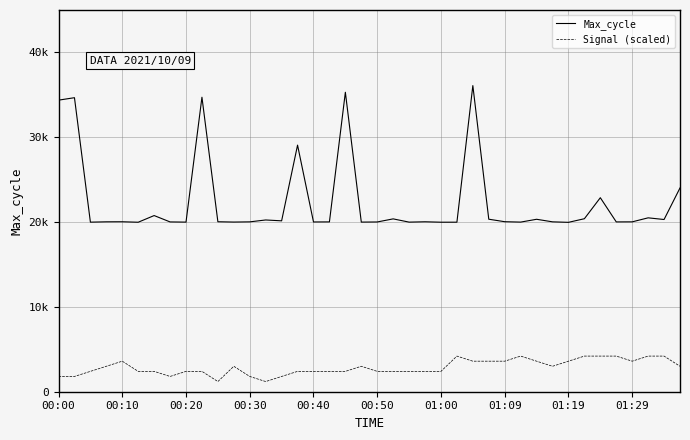

True or false: Max_cycle and Signal (scaled) cross at least once.

False